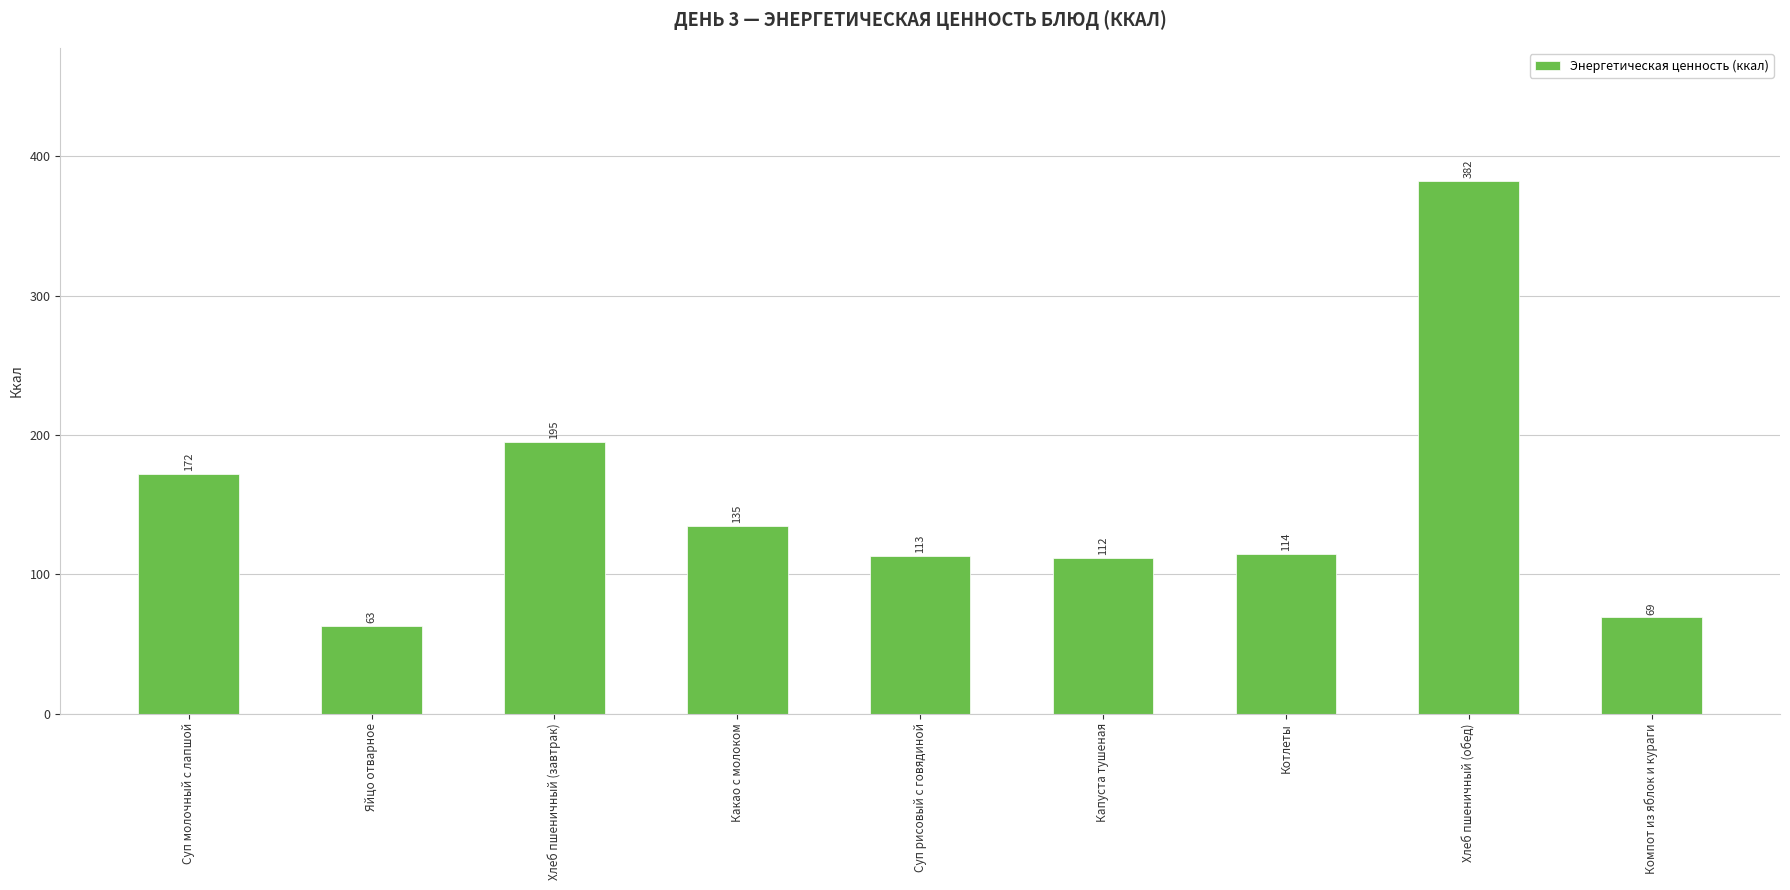

At which label does the data first exceed 114?

Суп молочный с лапшой